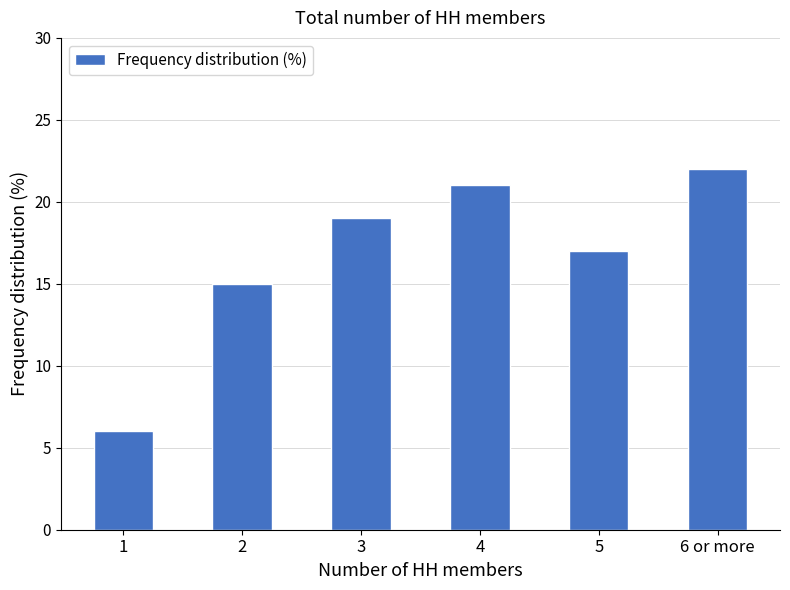

The chart shows a value of 22 at 6 or more. True or false?

True